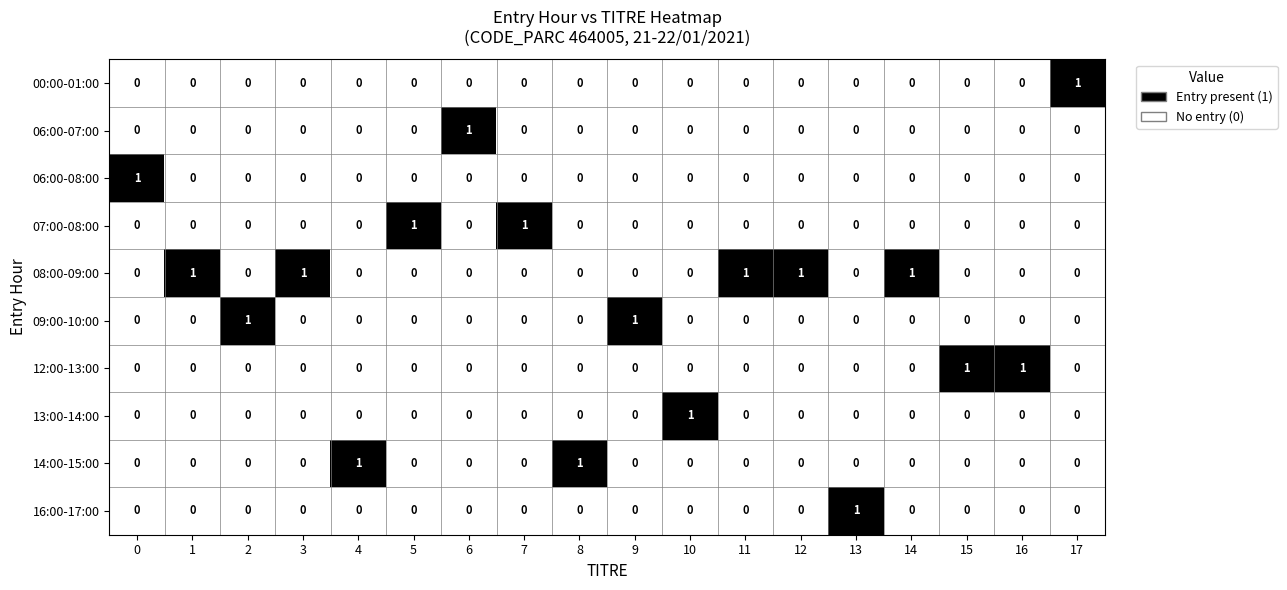

True or false: 08:00-09:00 has a value of 0 at 4.

True